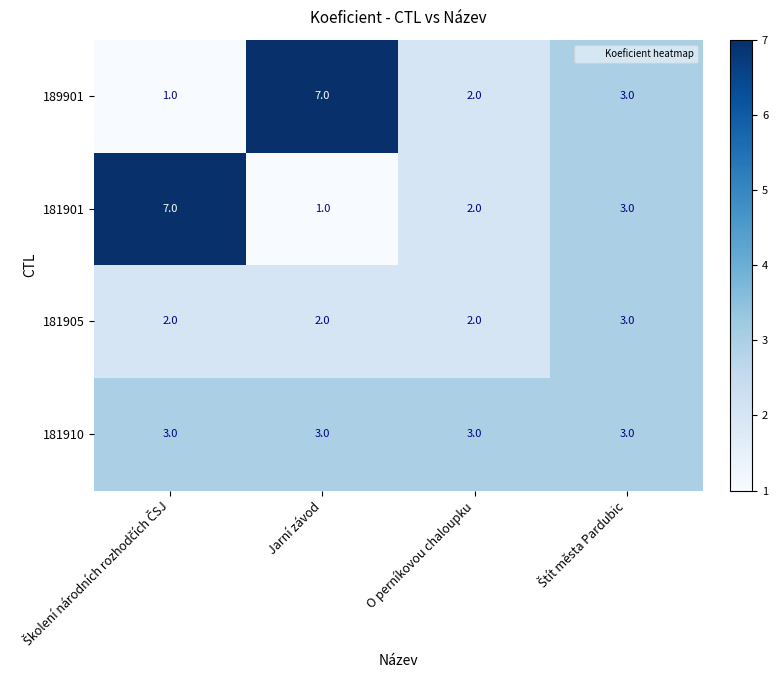

Reading left to right, list all the values displayed in this chart.

189901: 1	7	2	3
181901: 7	1	2	3
181905: 2	2	2	3
181910: 3	3	3	3